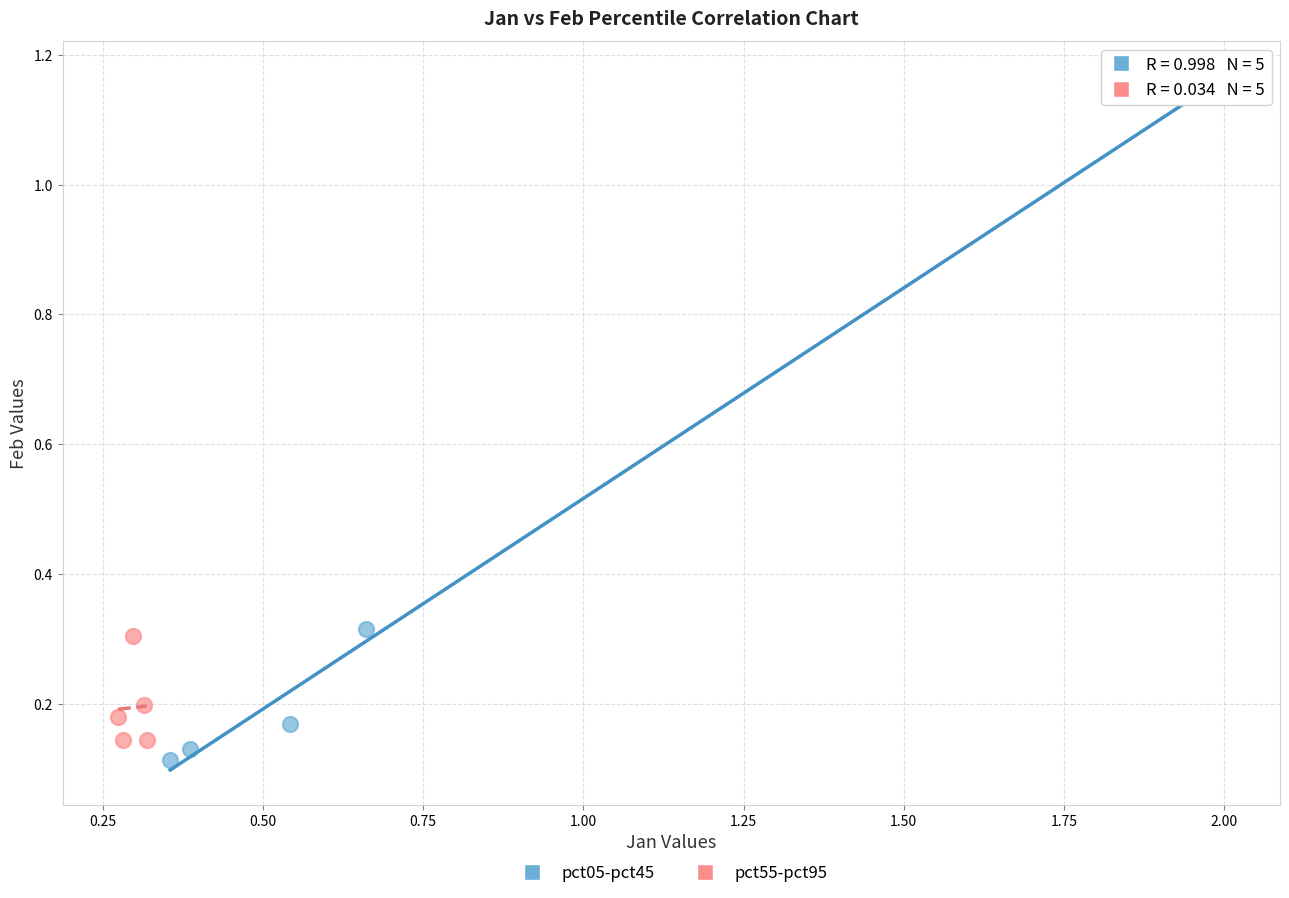

Which series reaches the maximum Y coordinate?

pct05-pct45